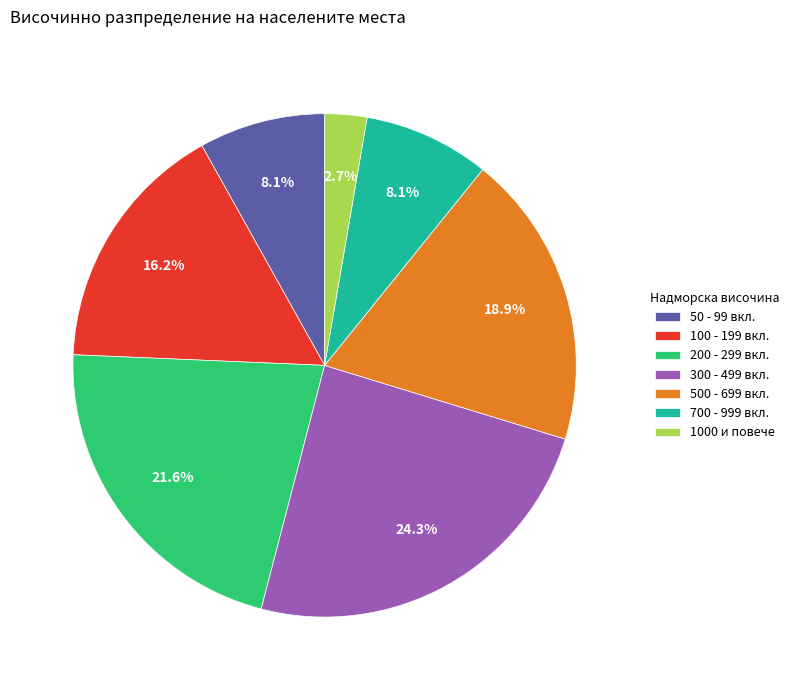

Combined, do 500 - 699 вкл. and 200 - 299 вкл. account for over 50%?

No